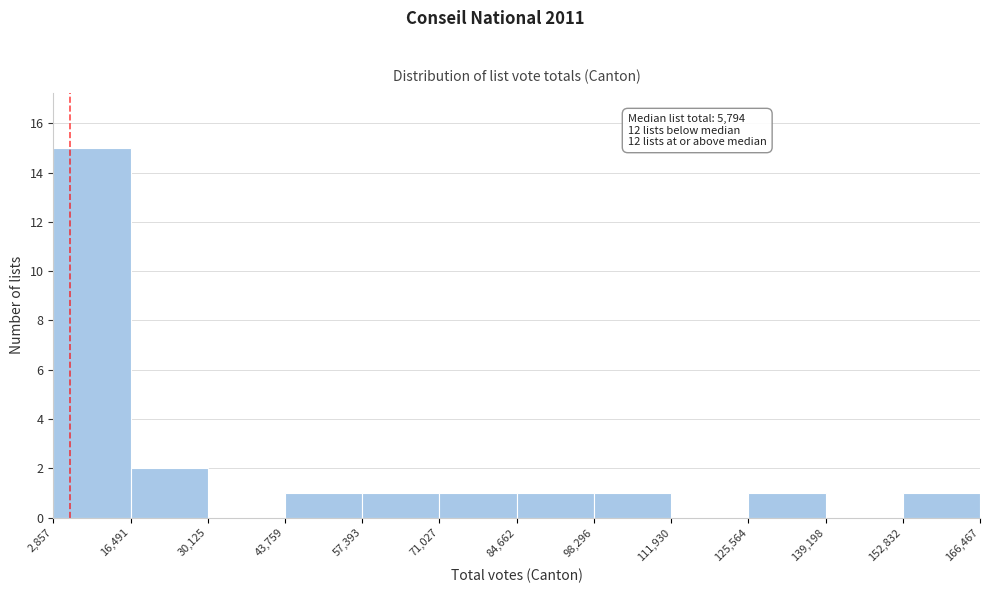

Over which range of the x-axis is the bar tallest?

2,857 to 16,491